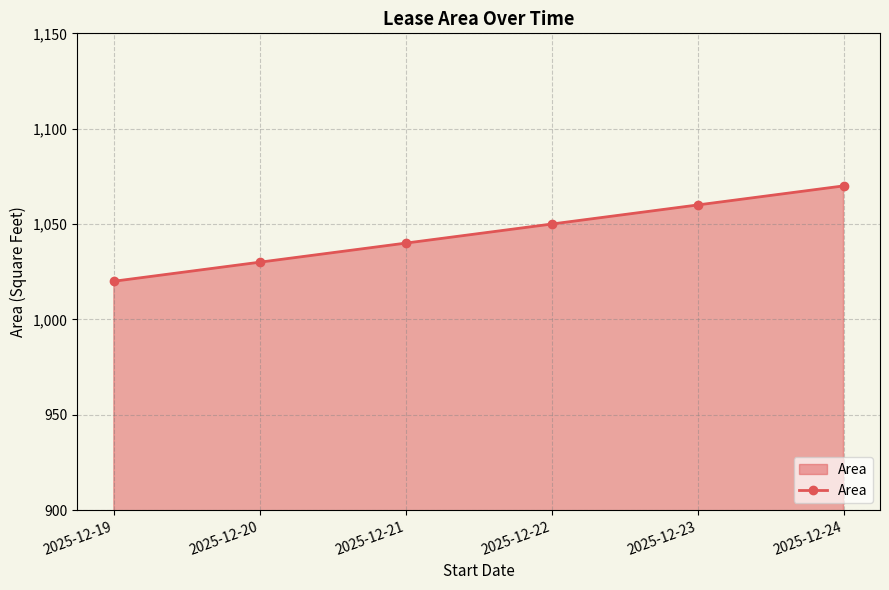

What is the value of the 3rd point from the left?

1040